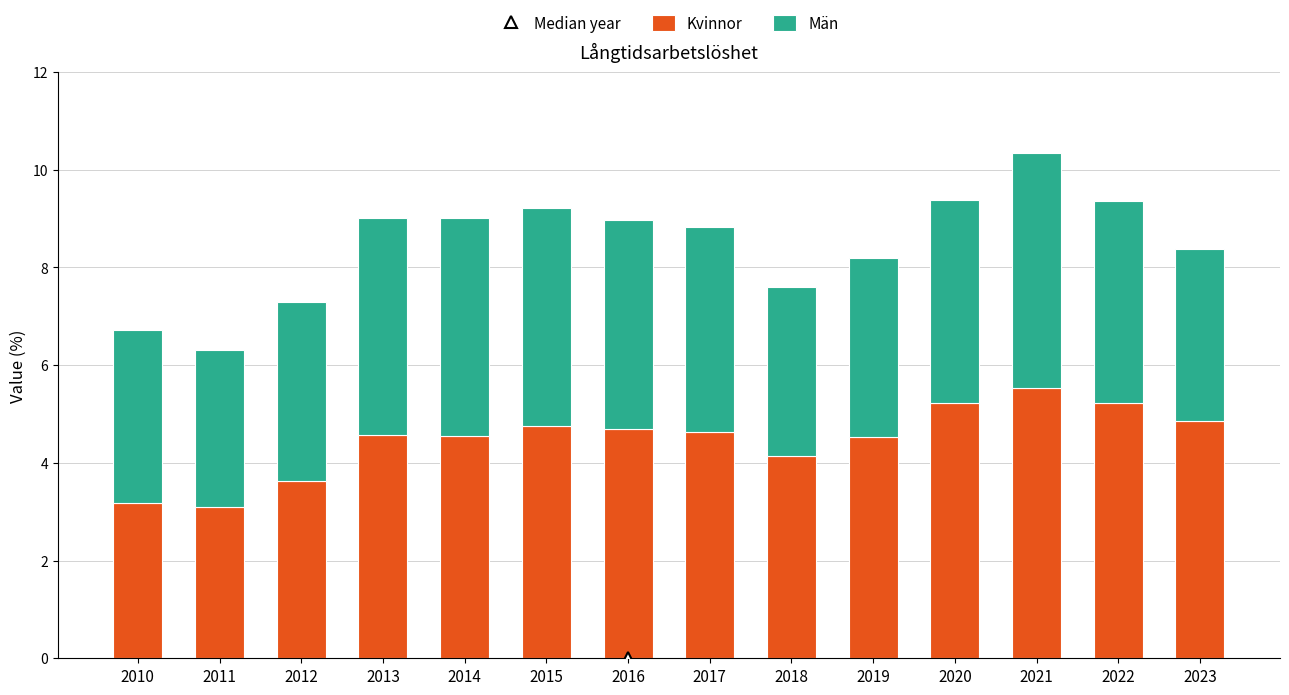

What is the average value of the Kvinnor series?

4.5